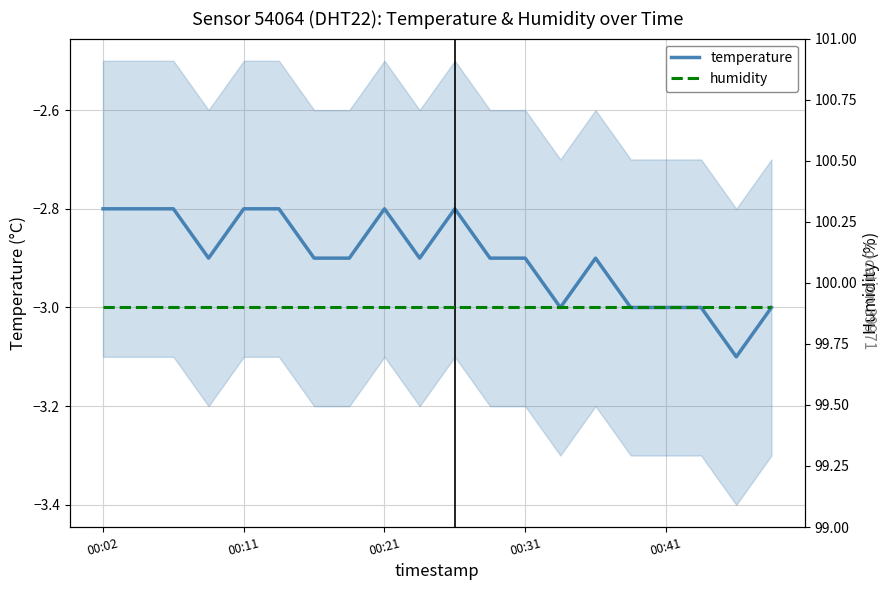

True or false: humidity and temperature cross at least once.

False